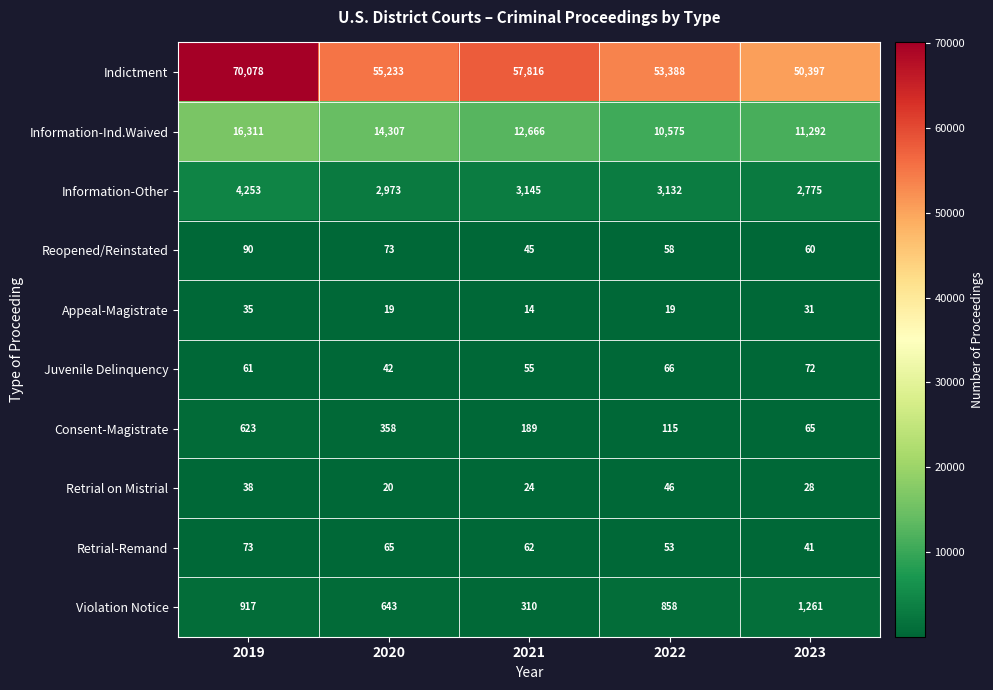

What is the sum of the Information-Other values at 2019 and 2023?

7028